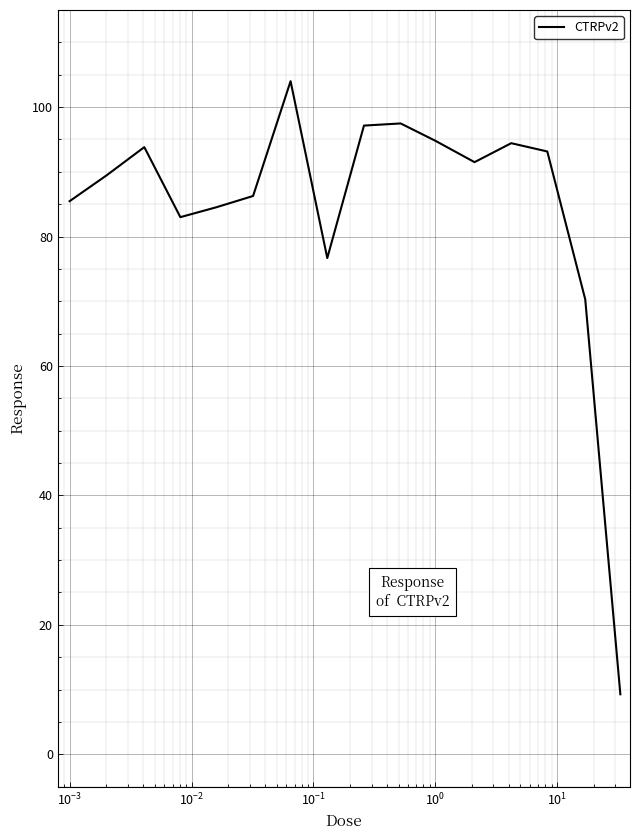

What is the greatest value displayed?

104.0